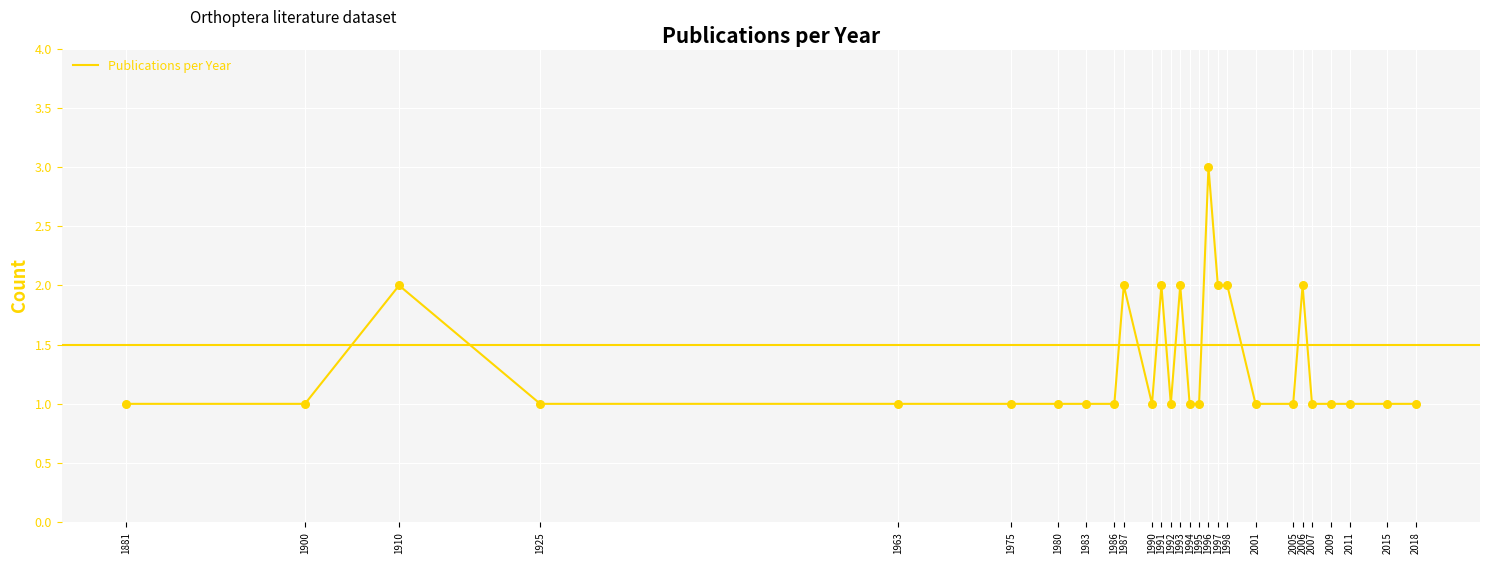

Approximately how many times larger is the value at 1910 compared to 1998?

1.0